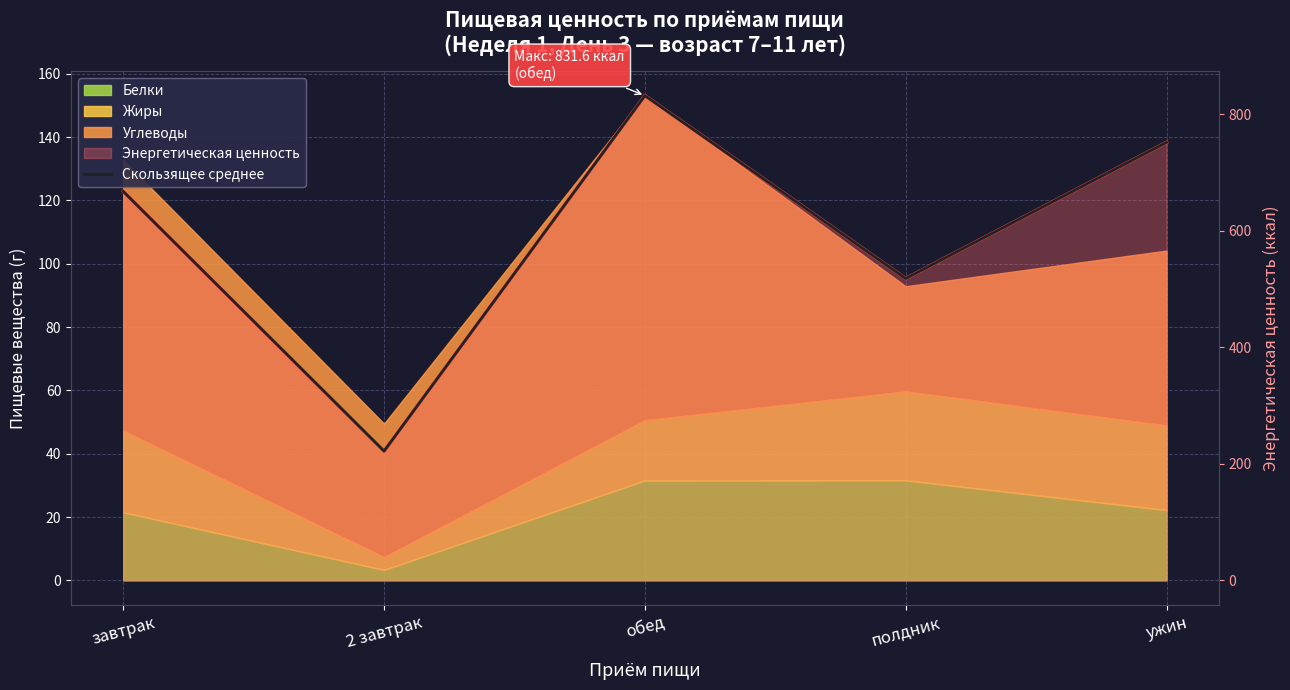

Where is the first local minimum?

2 завтрак